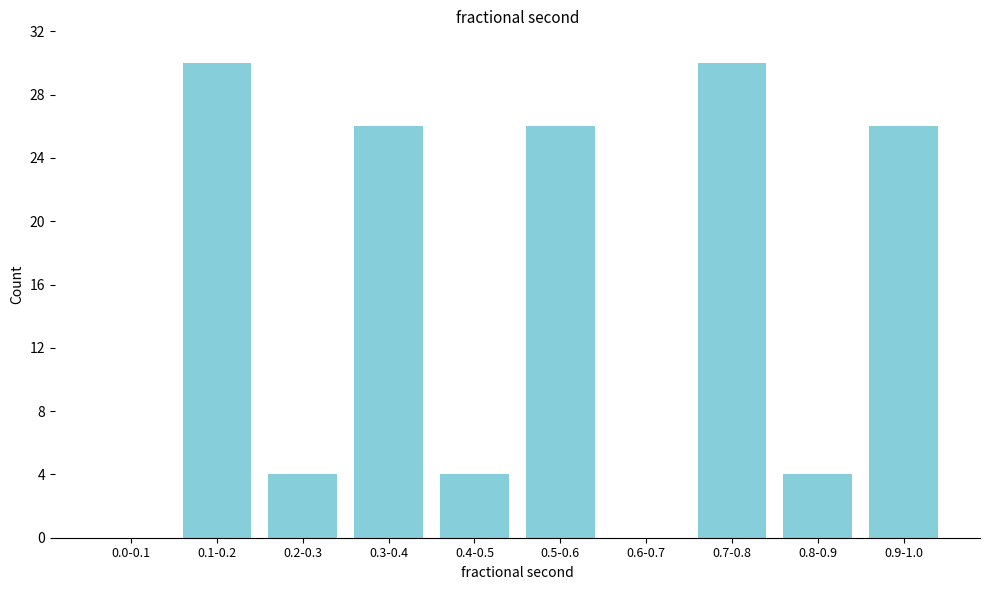

Reading right to left, extract all data points from this chart.

0.9-1.0=26	0.8-0.9=4	0.7-0.8=30	0.6-0.7=0	0.5-0.6=26	0.4-0.5=4	0.3-0.4=26	0.2-0.3=4	0.1-0.2=30	0.0-0.1=0